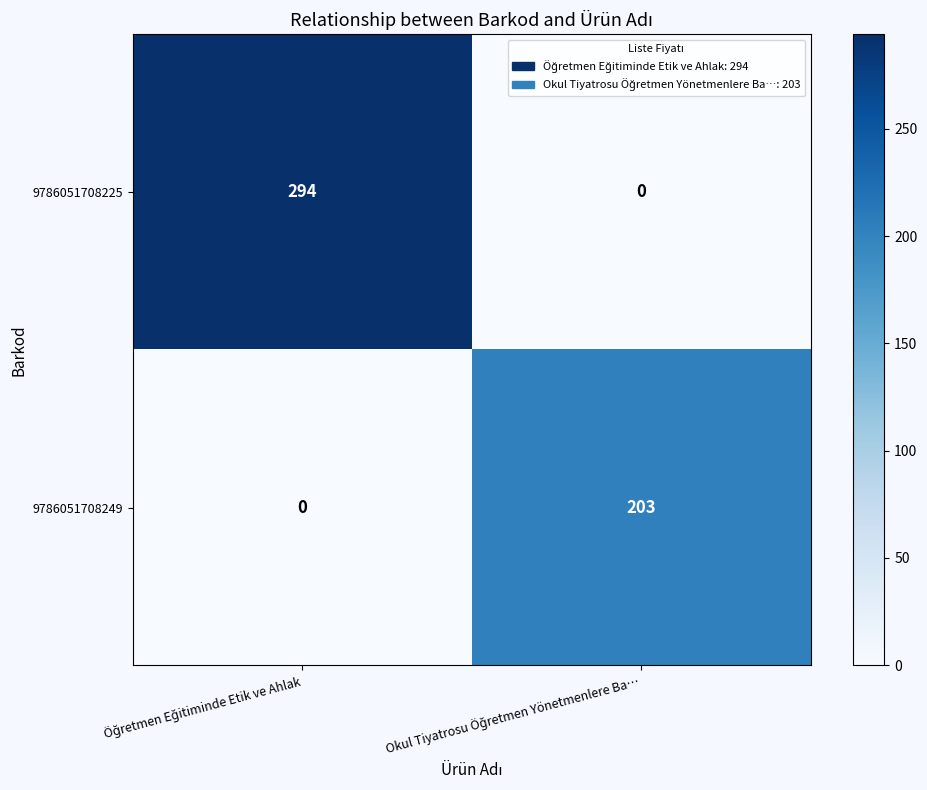

How many values in 9786051708225 are above zero?

1